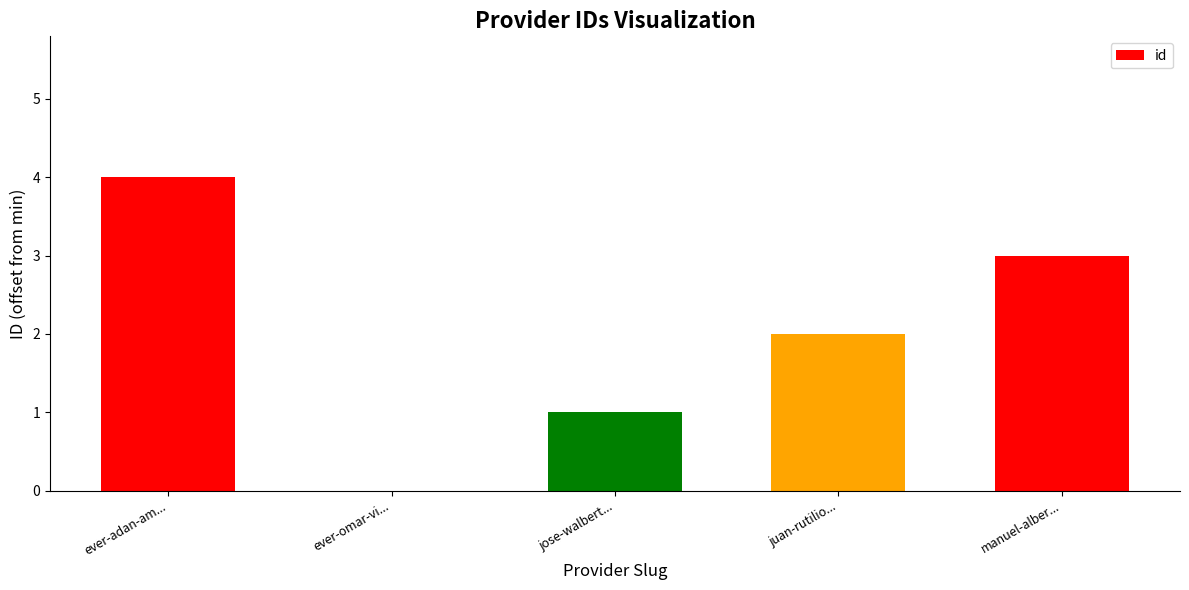

True or false: the data shows 4 at manuel-alber....

False